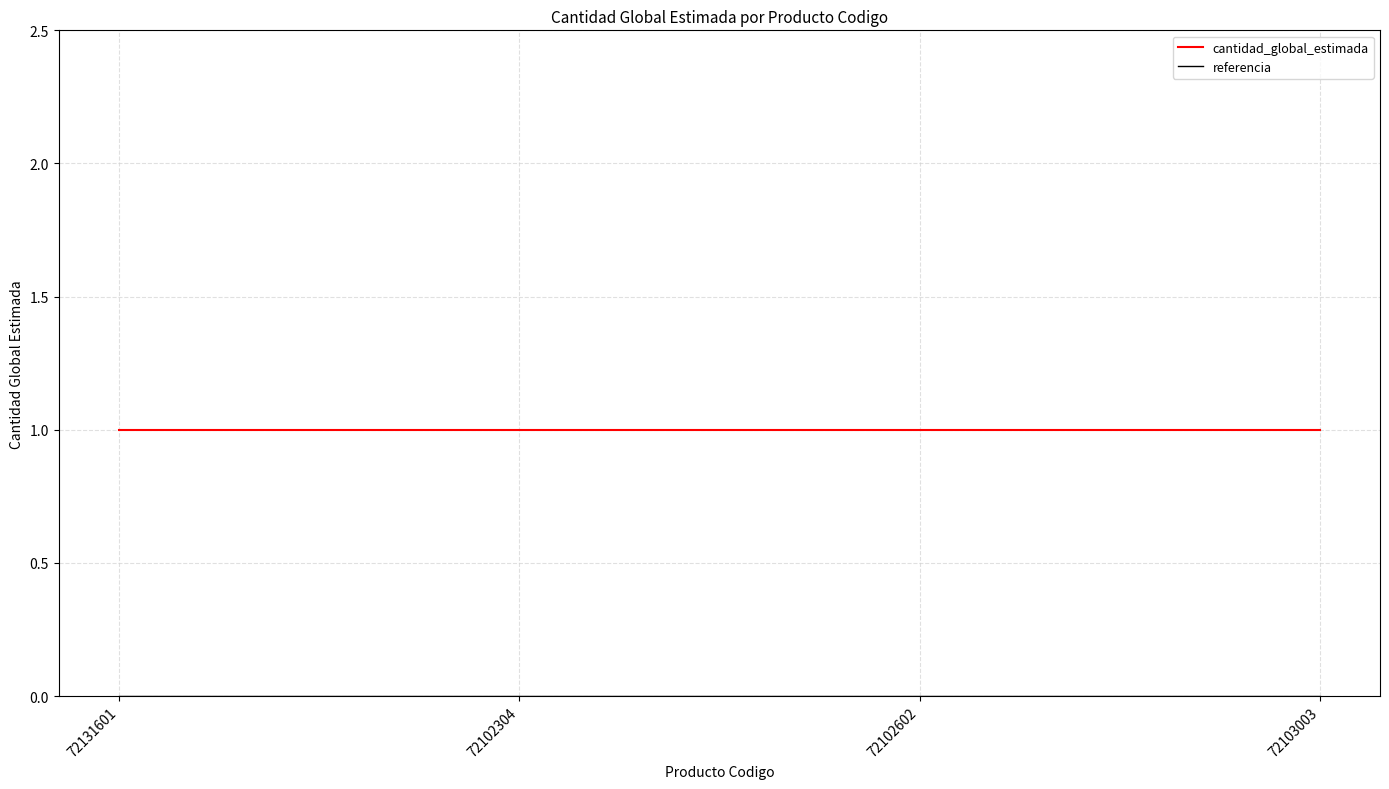

What position from the left is 72102602?

3